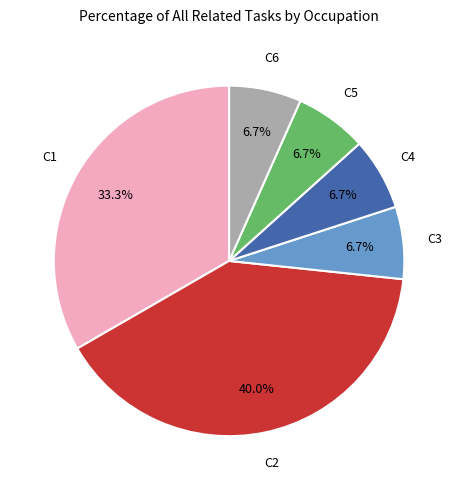

Is there any slice that represents more than half of the pie?

No